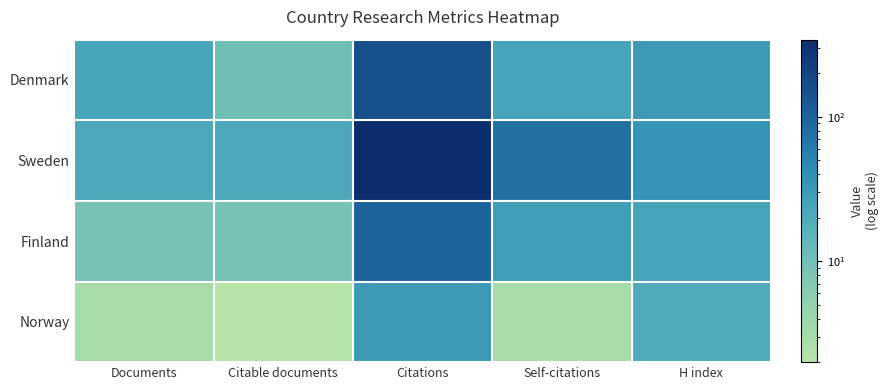

Reading left to right, transcribe all the data shown in this chart.

Denmark: Documents=23	Citable documents=10	Citations=155	Self-citations=24	H index=31
Sweden: Documents=21	Citable documents=21	Citations=341	Self-citations=77	H index=35
Finland: Documents=9	Citable documents=9	Citations=100	Self-citations=28	H index=24
Norway: Documents=3	Citable documents=2	Citations=31	Self-citations=3	H index=20